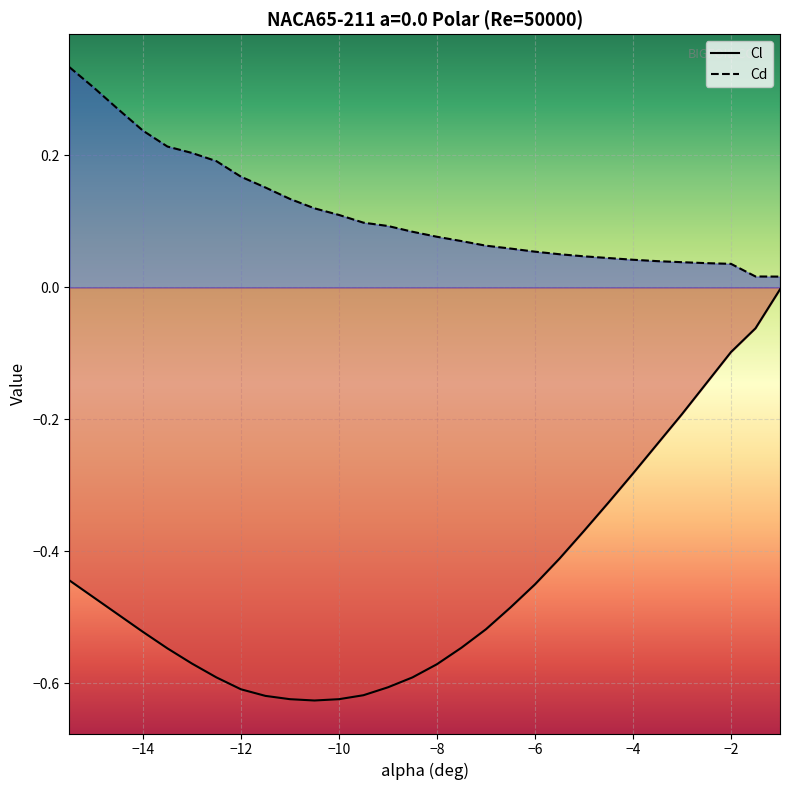

How many series are shown in this chart?

2